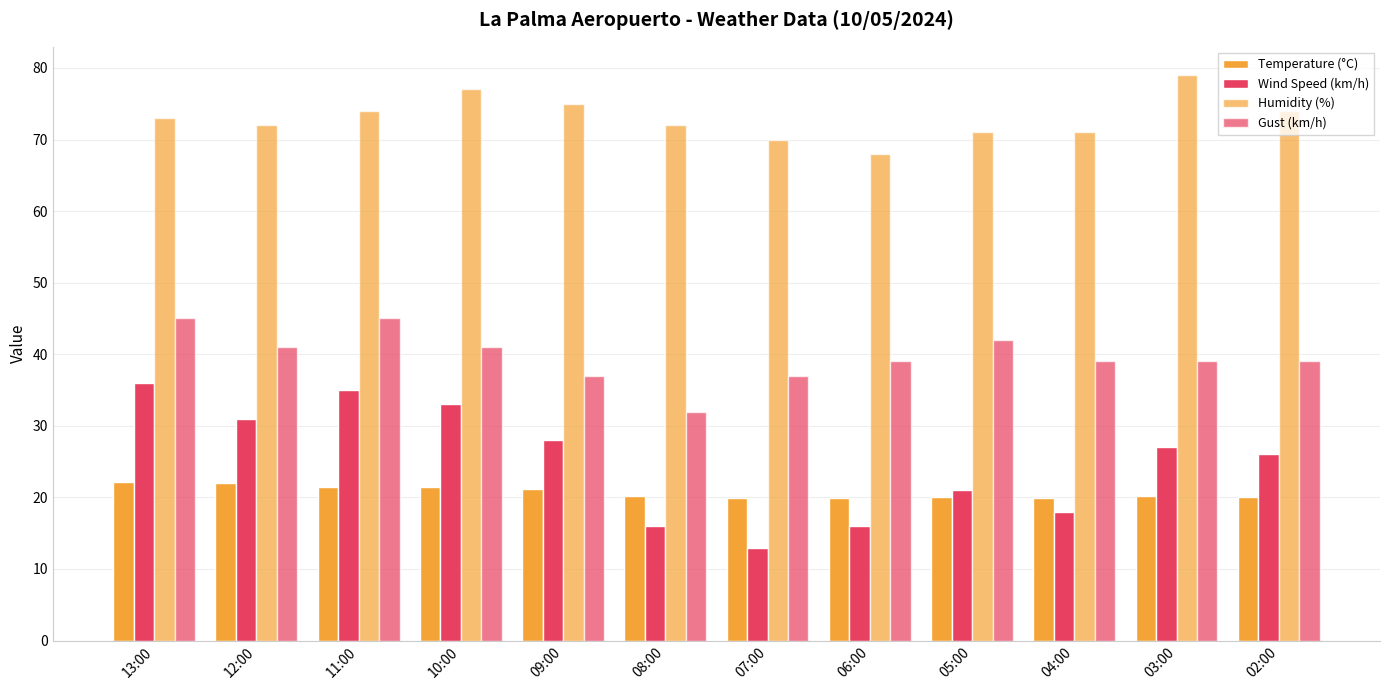

True or false: Wind Speed (km/h) has a value of 27.0 at 03:00.

True